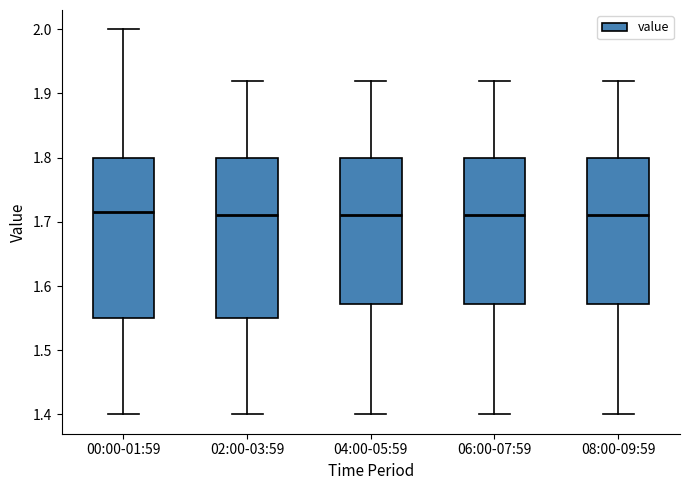

Reading left to right, read every box against the y-axis: the position of its median line, the range the box covers, and the ends of its whiskers. The values are not printed on the chart, so give them approximately, as read against the axis.

00:00-01:59: median 1.72, box 1.55 to 1.80, whiskers 1.40 to 2.00
02:00-03:59: median 1.71, box 1.55 to 1.80, whiskers 1.40 to 1.92
04:00-05:59: median 1.71, box 1.57 to 1.80, whiskers 1.40 to 1.92
06:00-07:59: median 1.71, box 1.57 to 1.80, whiskers 1.40 to 1.92
08:00-09:59: median 1.71, box 1.57 to 1.80, whiskers 1.40 to 1.92